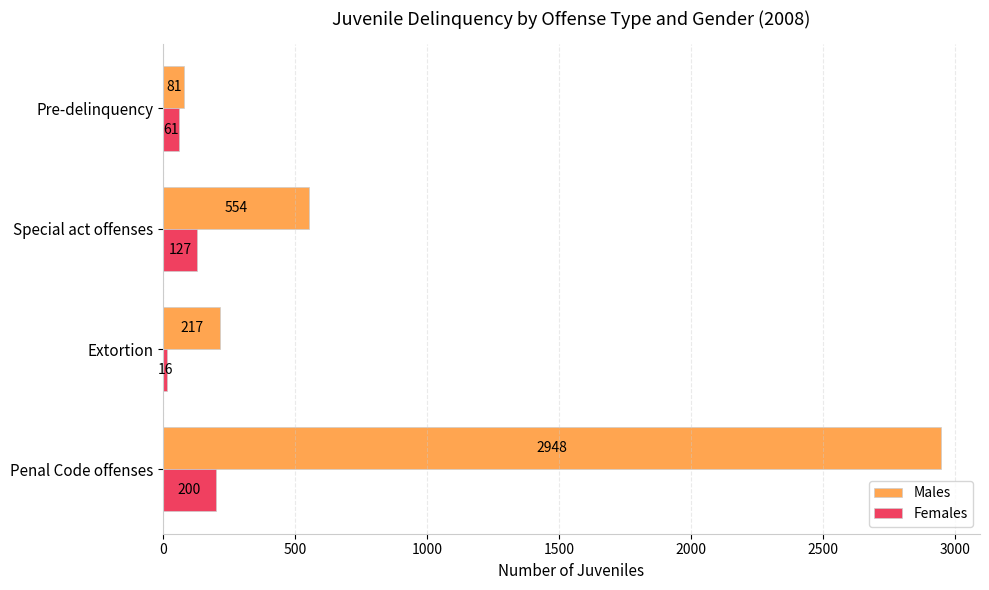

Rank the series by their maximum value, from lowest to highest.

Females, Males